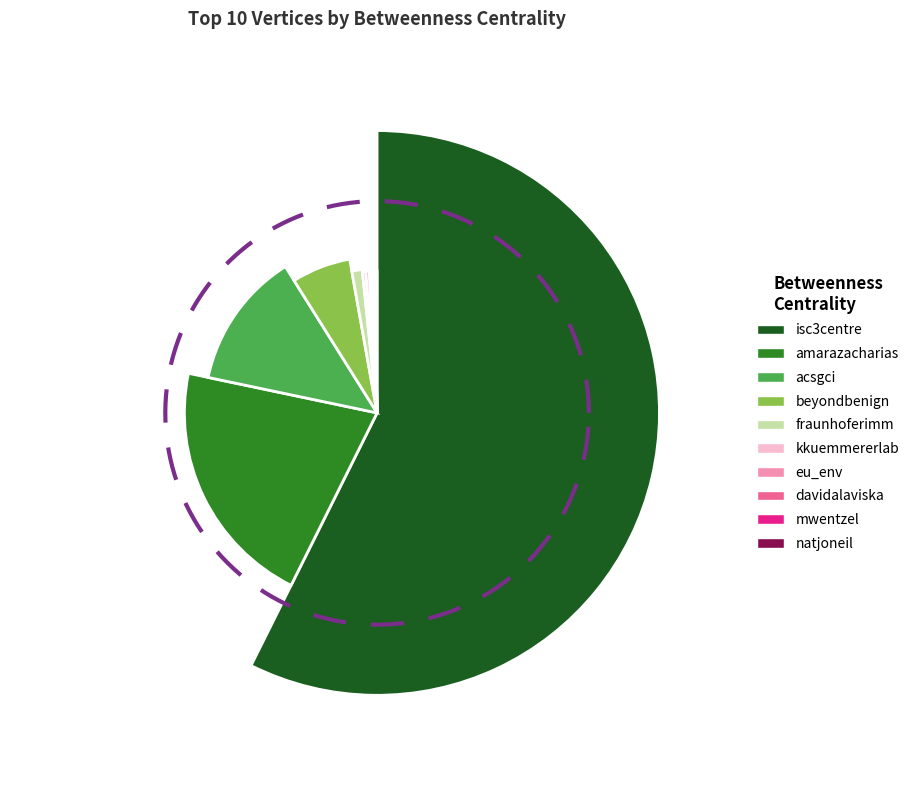

Which category has the smallest portion of the pie?

davidalaviska